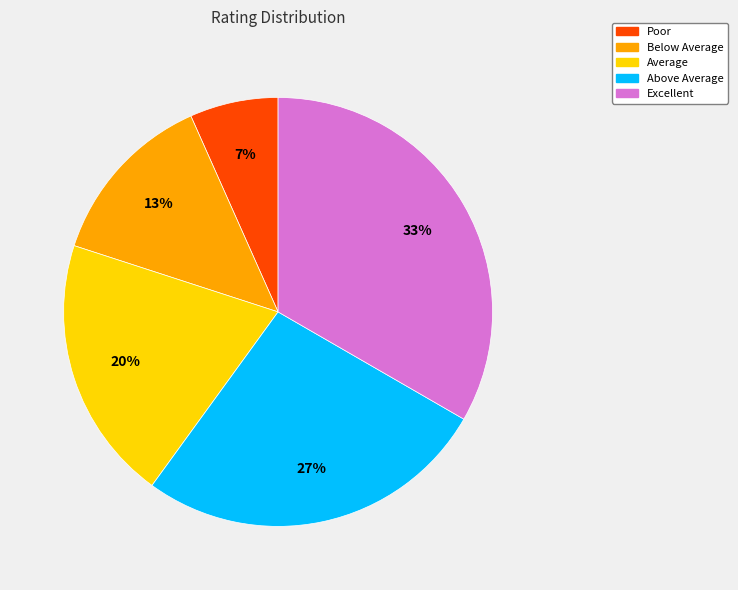

Is there any slice that represents more than half of the pie?

No